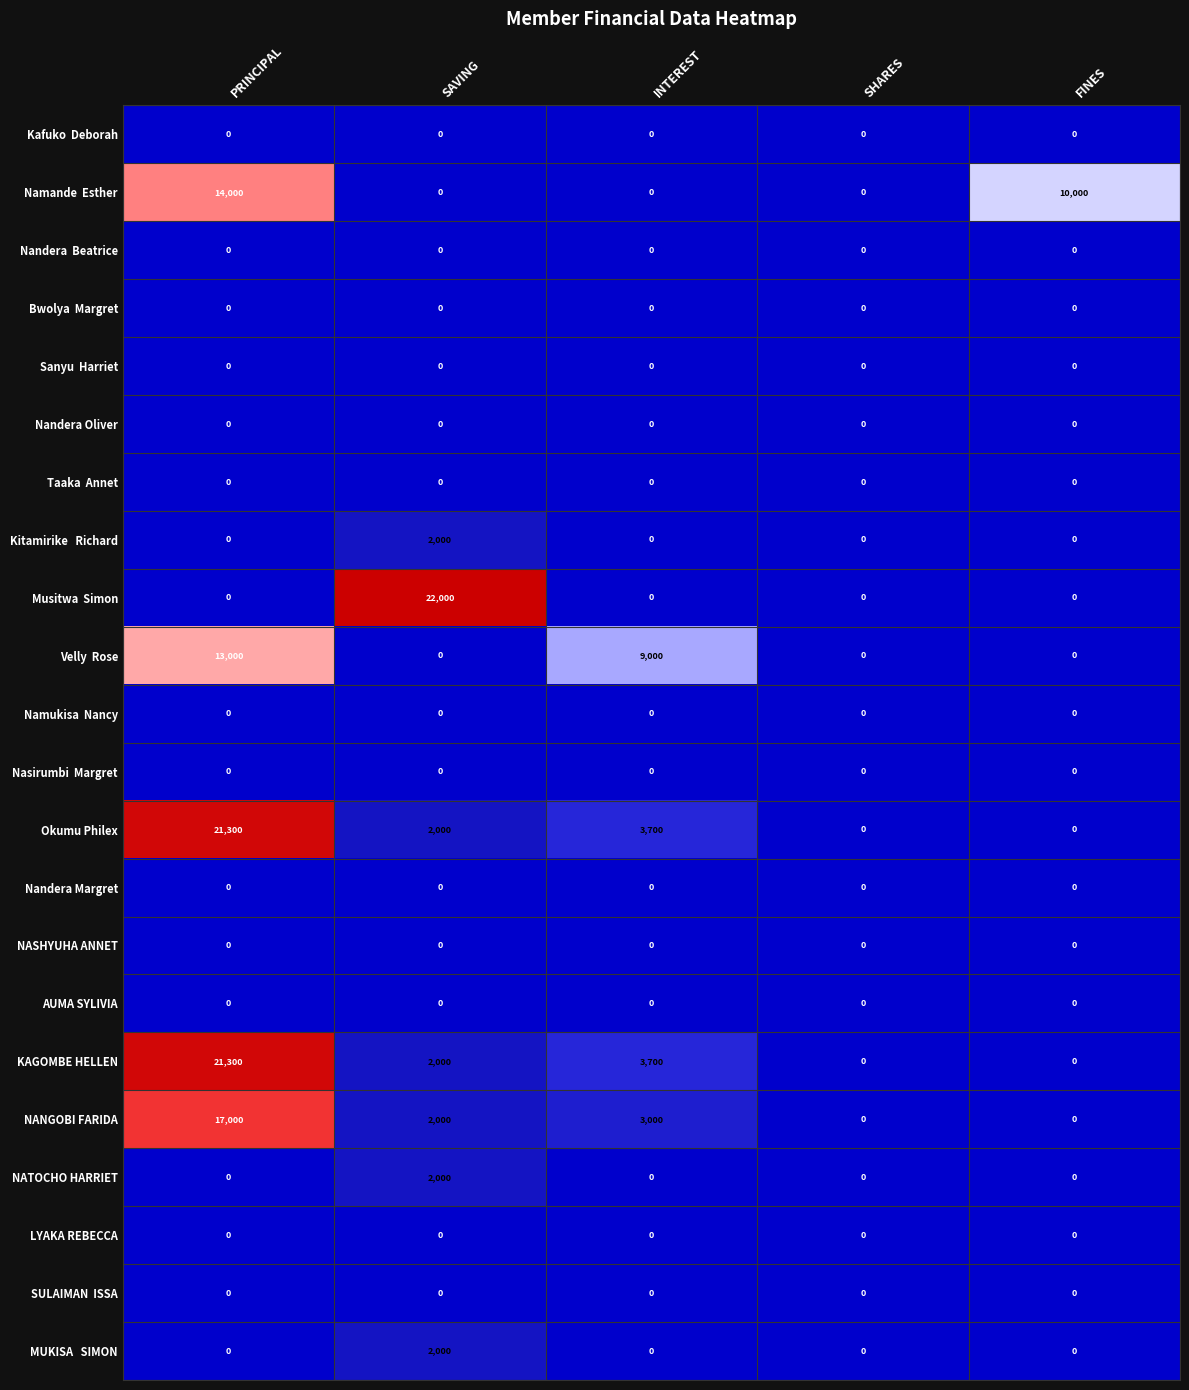

Which category has the highest value across all series?

SAVING